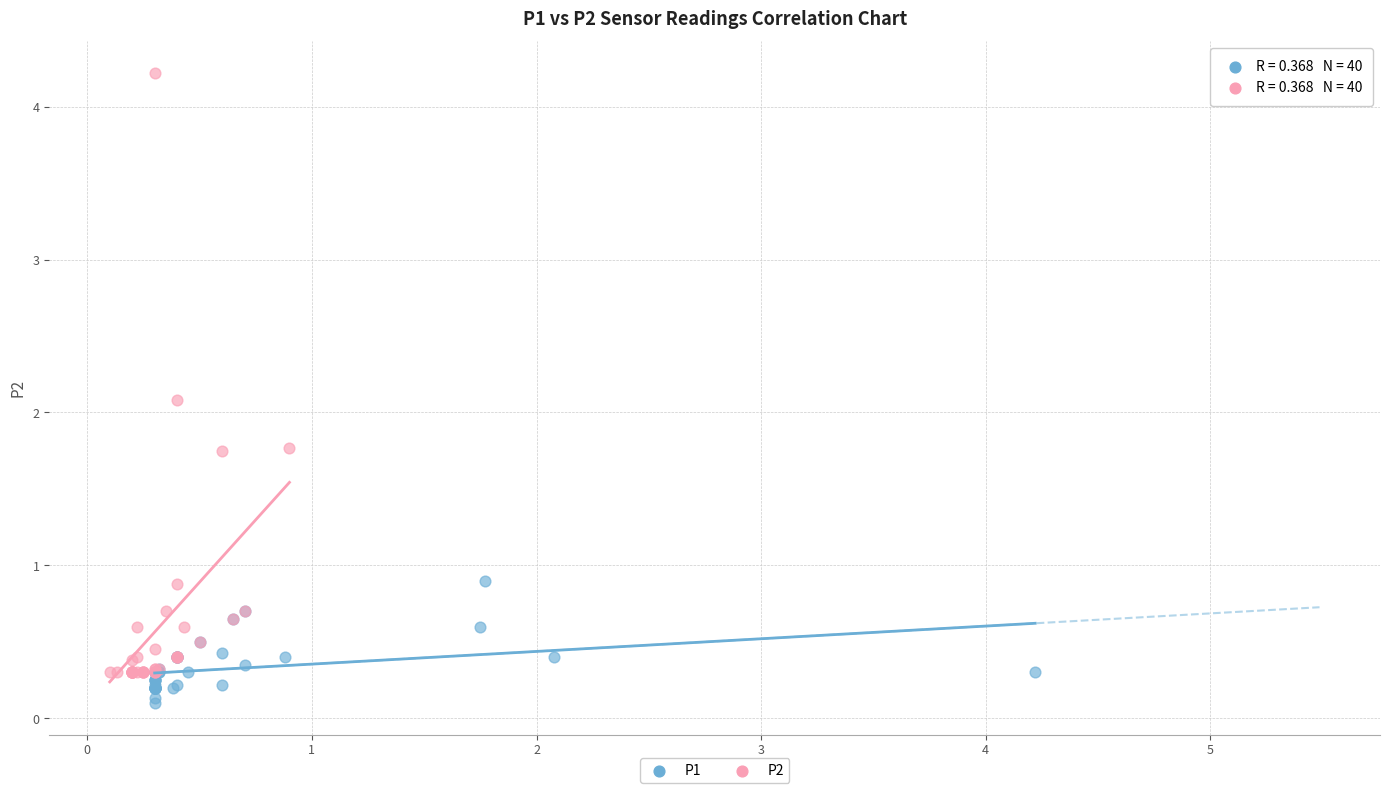

Which series has the widest spread of Y values?

P2